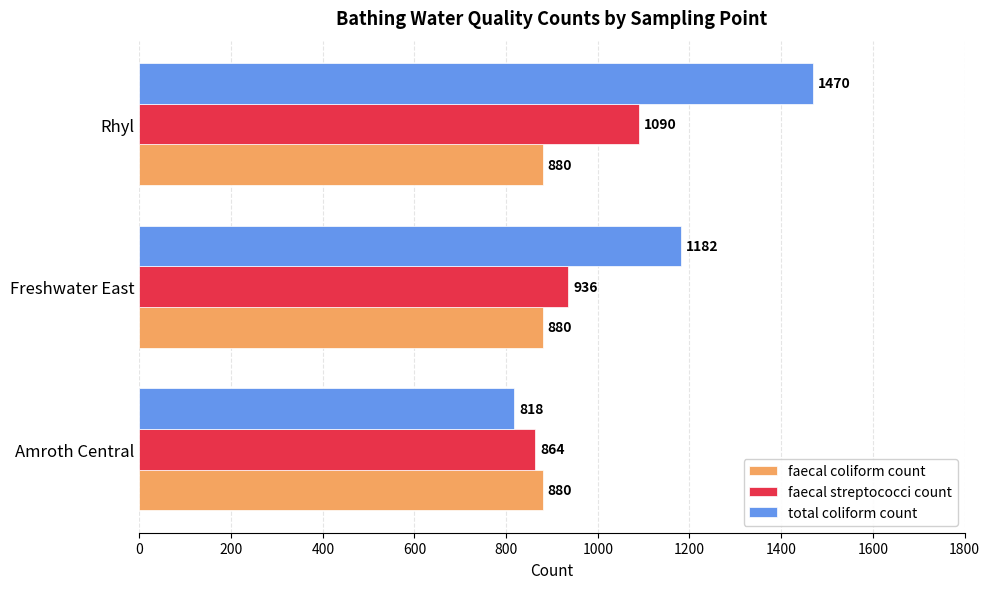

List the series in order of their peak value, highest first.

total coliform count, faecal streptococci count, faecal coliform count